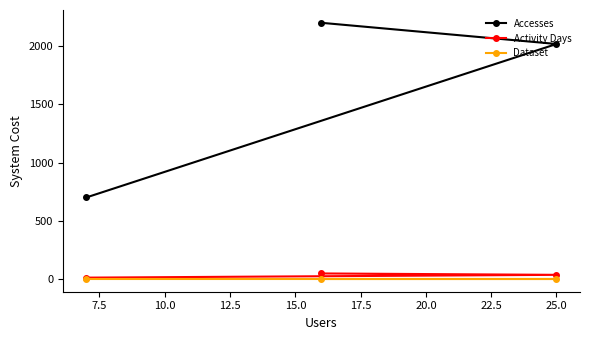

What are all the series names shown in the legend?

Accesses, Activity Days, Dataset